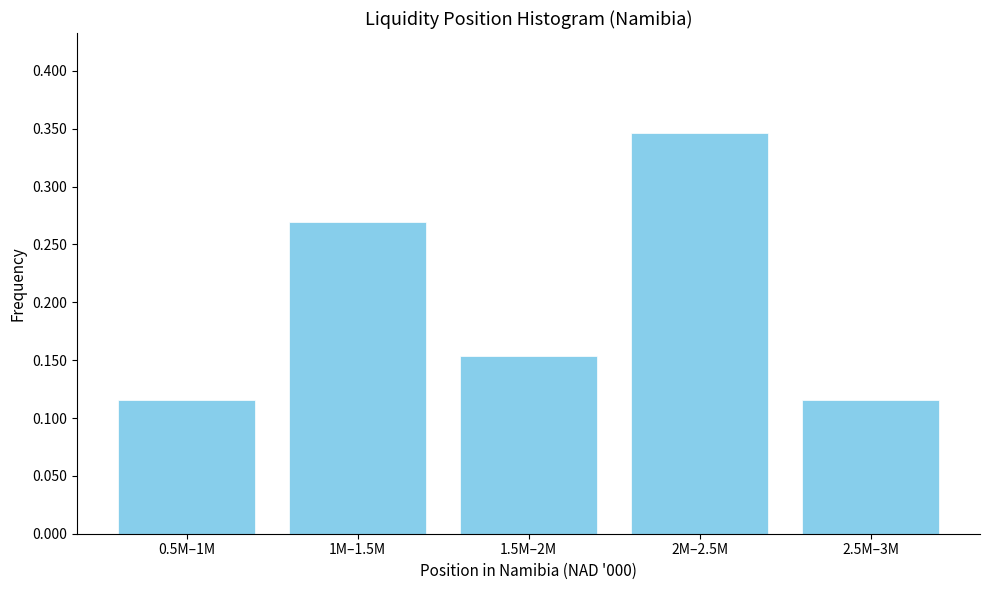

The chart shows a value of 0.0 at 2.5M–3M. True or false?

False